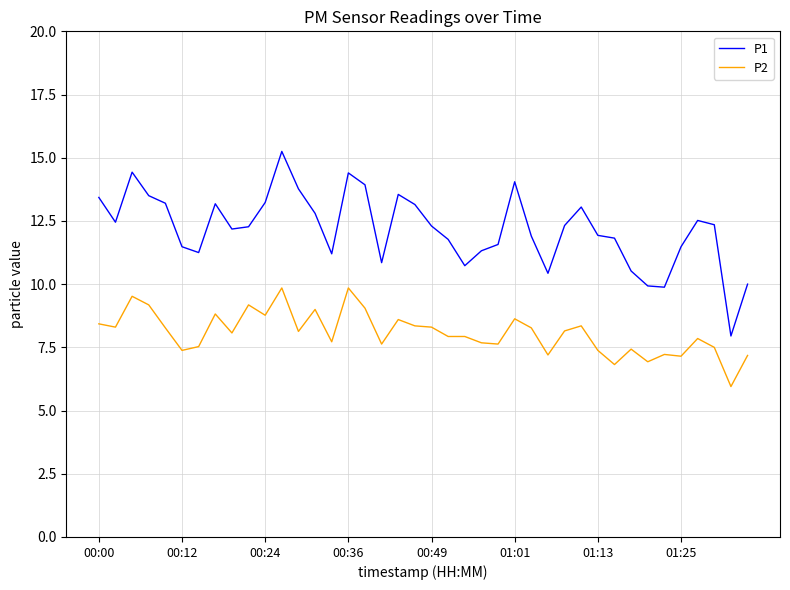

Which series has the widest spread of values?

P1